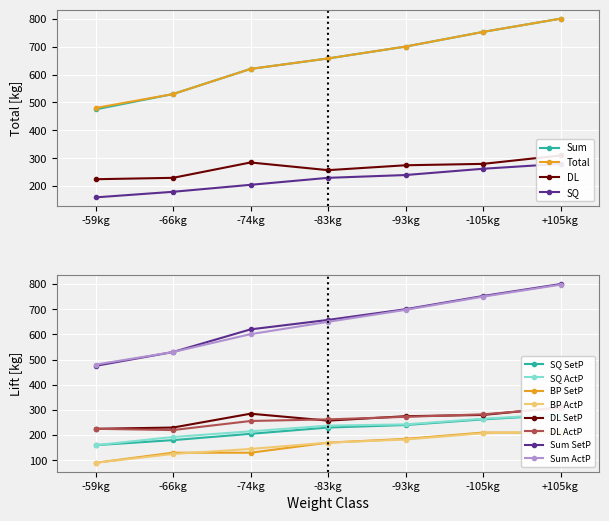

True or false: SQ has more than 0 interior local peaks.

False